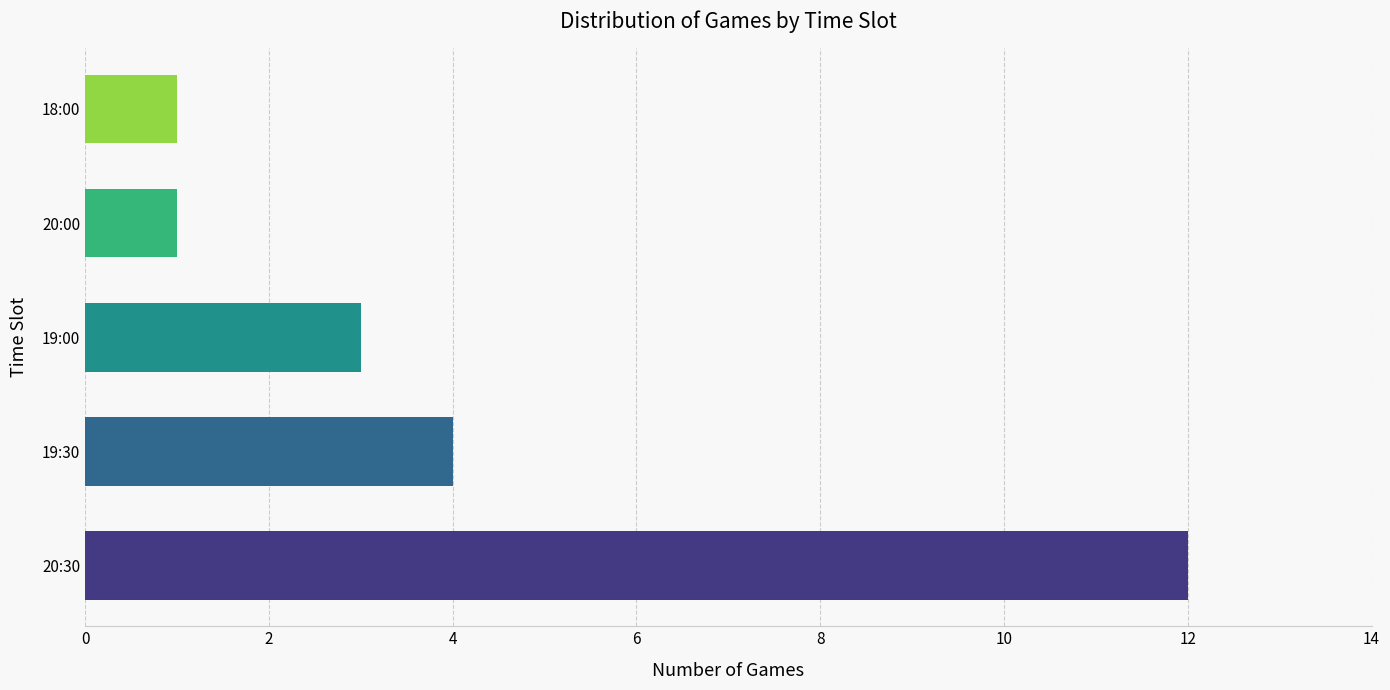

What is the sum of all values?

21